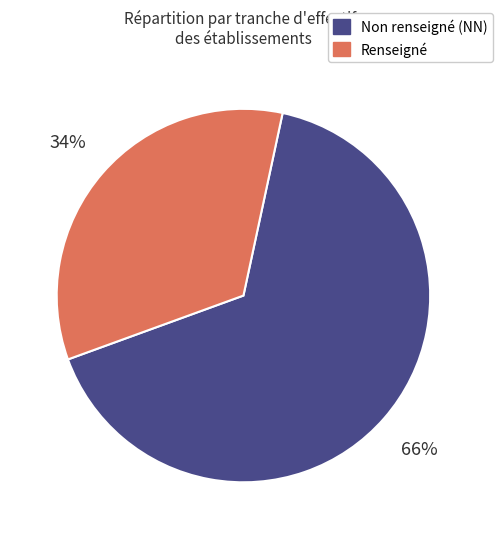

To the nearest percent, what is the average slice percentage?

50%